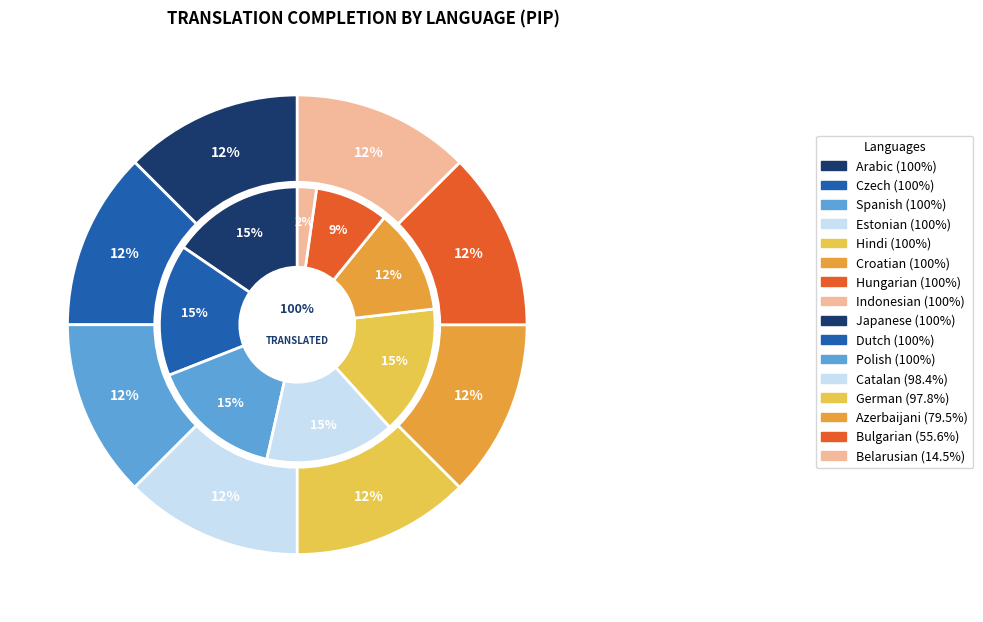

The Indonesian slice represents 1% of the pie. True or false?

False